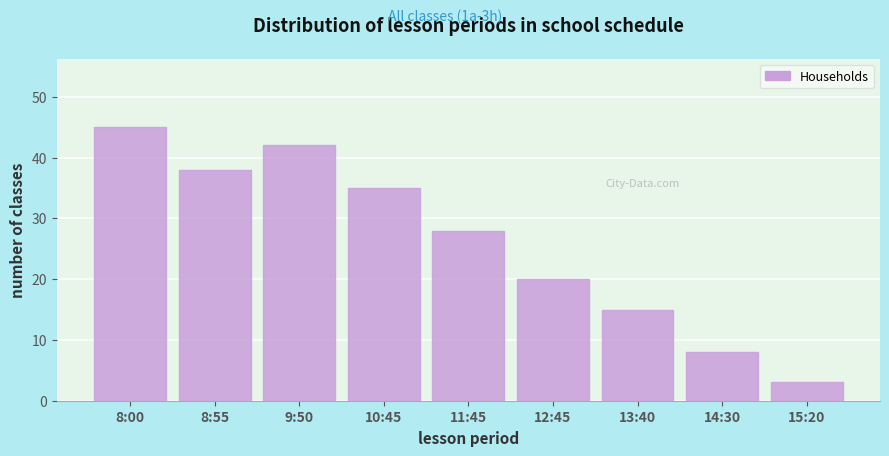

Reading left to right, what are all the values shown in this chart?

8:00=45	8:55=38	9:50=42	10:45=35	11:45=28	12:45=20	13:40=15	14:30=8	15:20=3